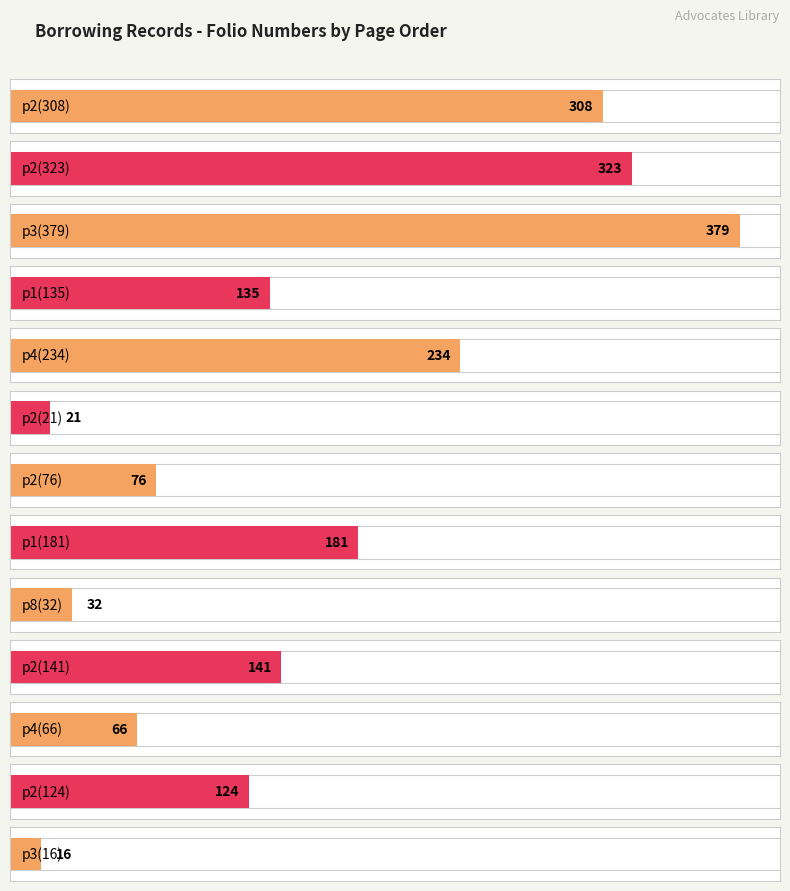

Approximately how many times larger is the value at 1 compared to 2?

8.6